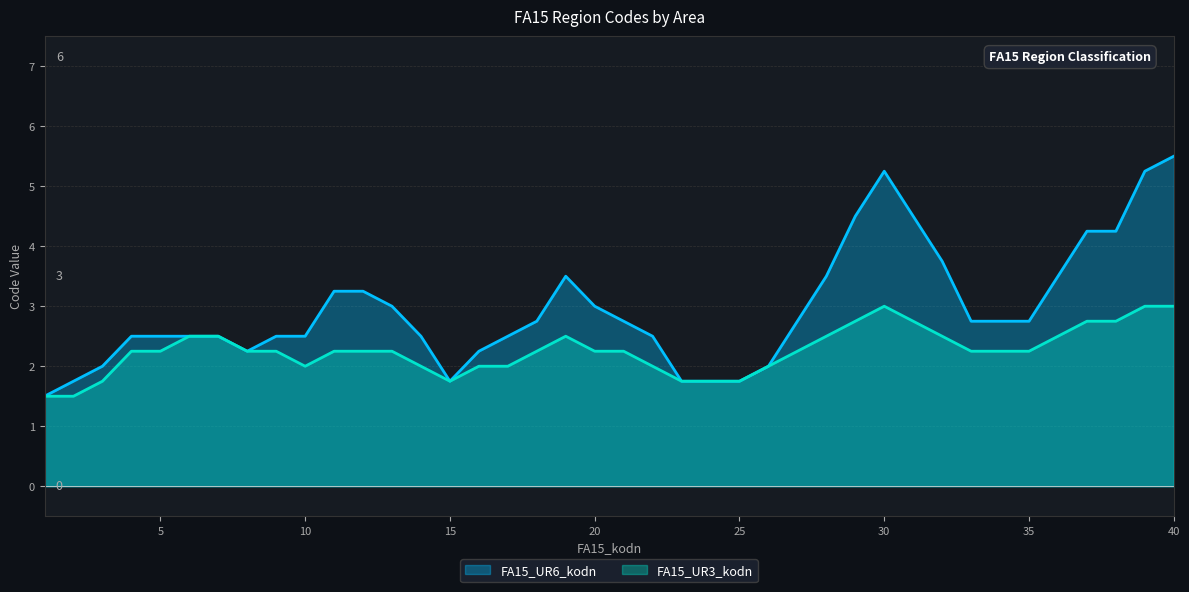

Rank the series by their maximum value, from lowest to highest.

FA15_UR3_kodn, FA15_UR6_kodn